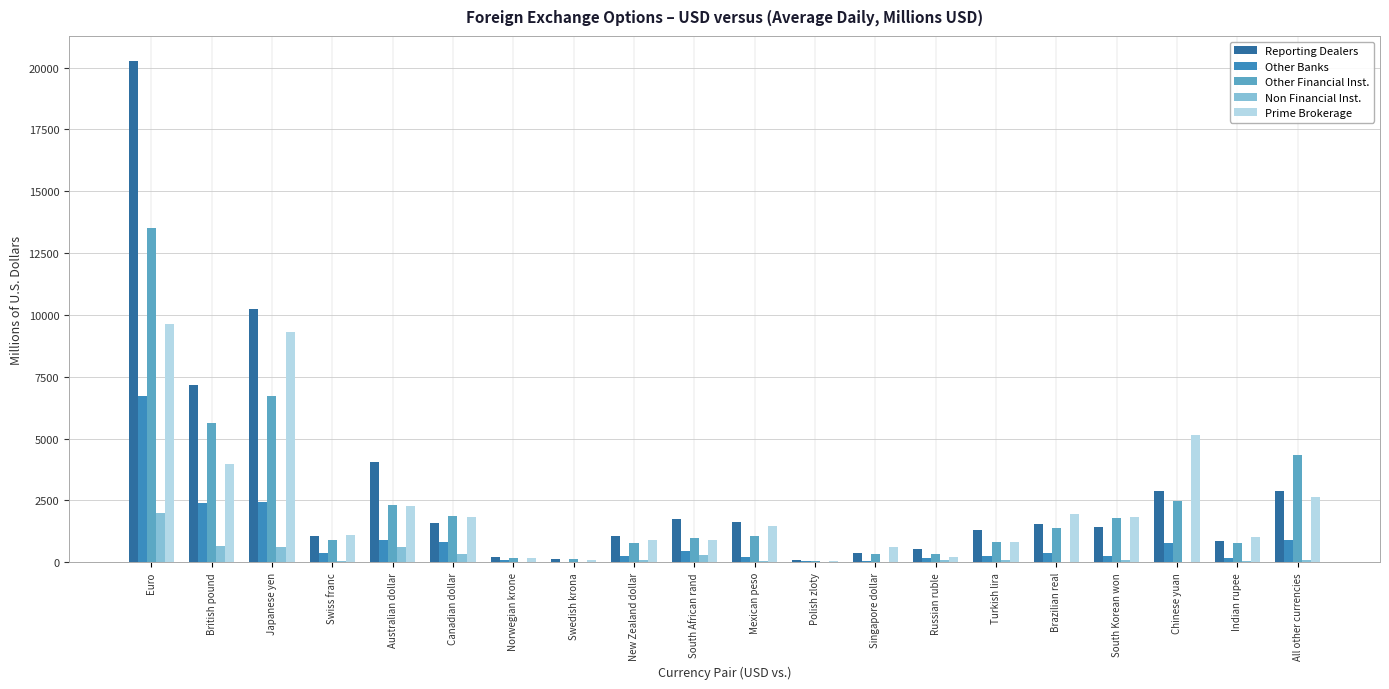

What is the average value of the Prime Brokerage series?

2302.1